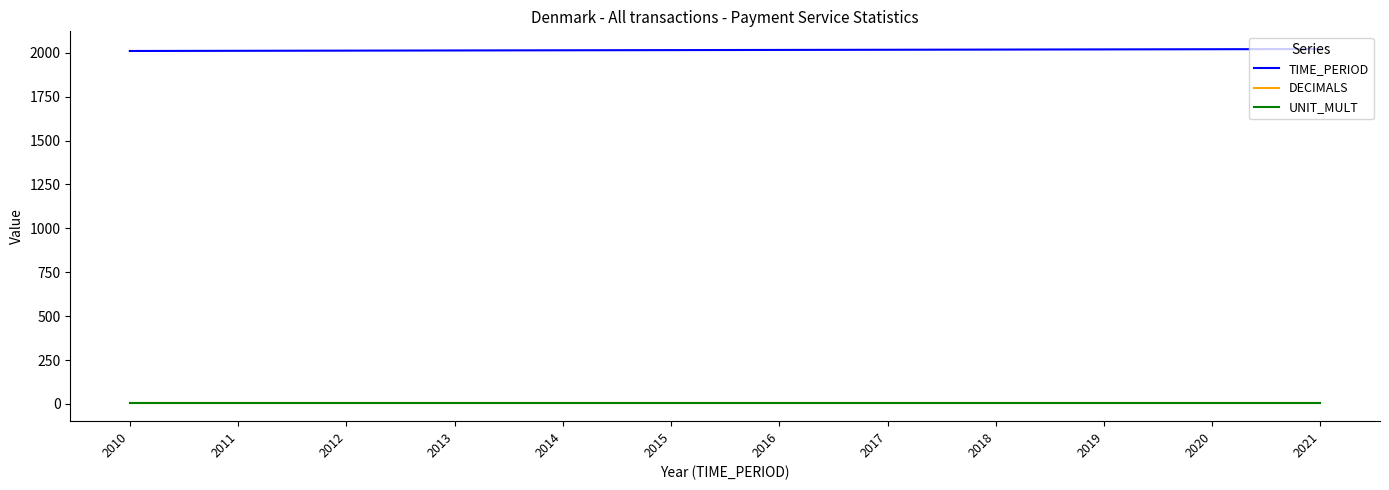

True or false: UNIT_MULT and TIME_PERIOD intersect in this chart.

False